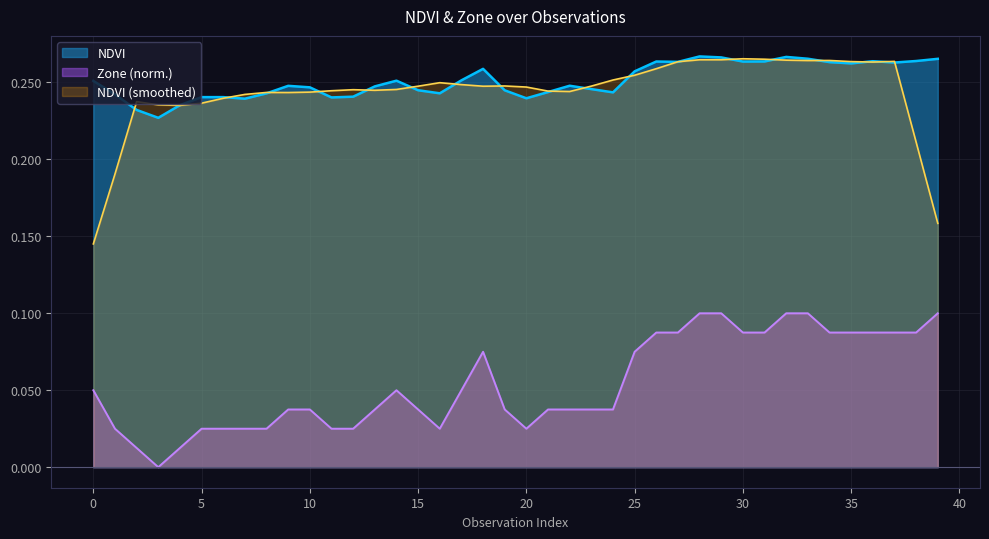

True or false: Zone (norm.) and NDVI intersect in this chart.

False